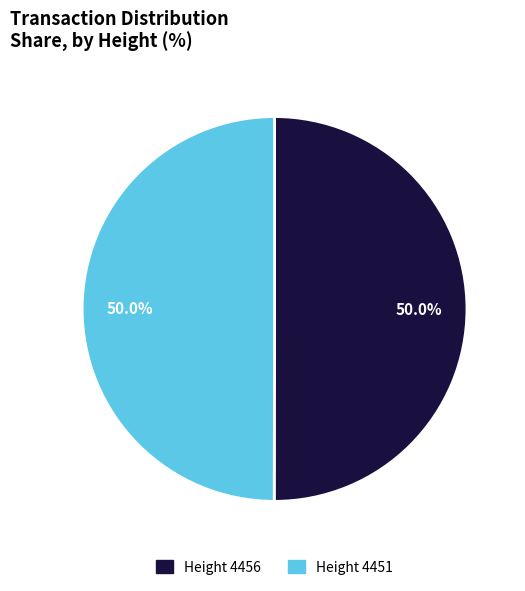

Approximately how many times larger is the value at Height 4456 compared to Height 4451?

1.0